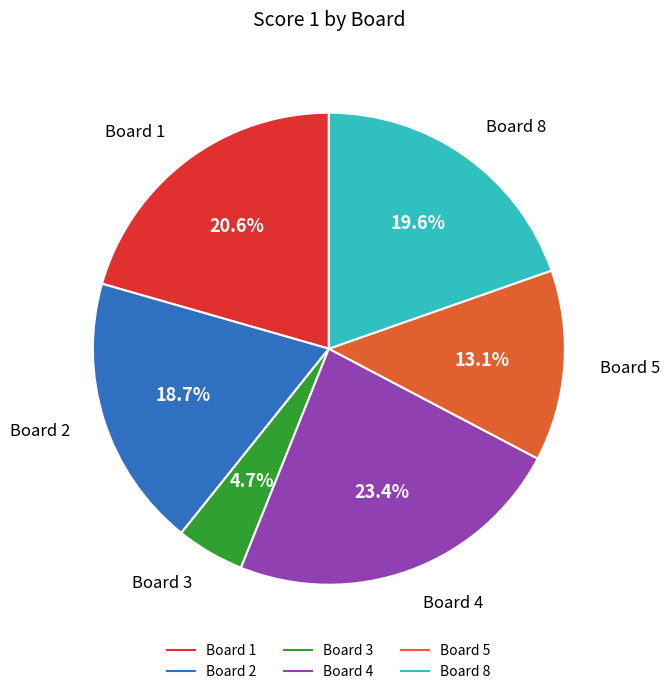

Does any single category account for the majority?

No